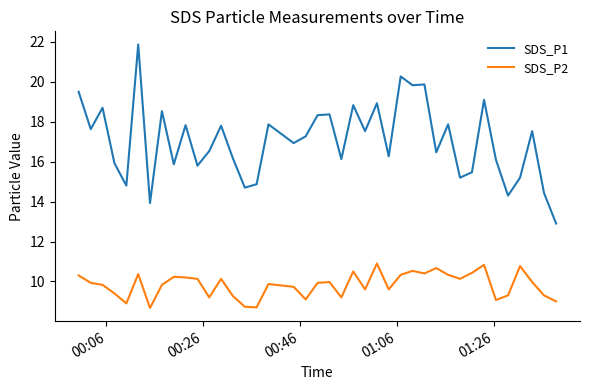

What is the maximum value for SDS_P1?

21.9